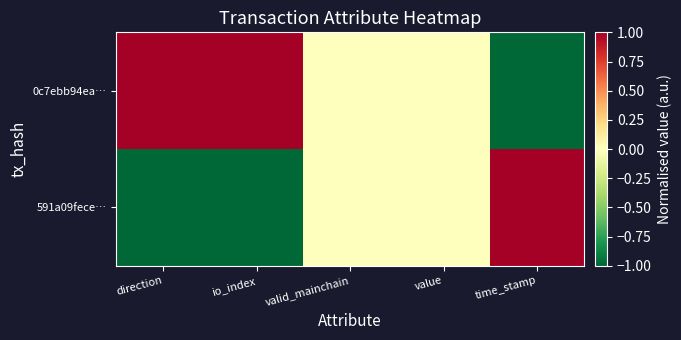

Rank the series by their maximum value, from highest to lowest.

591a09fece…, 0c7ebb94ea…